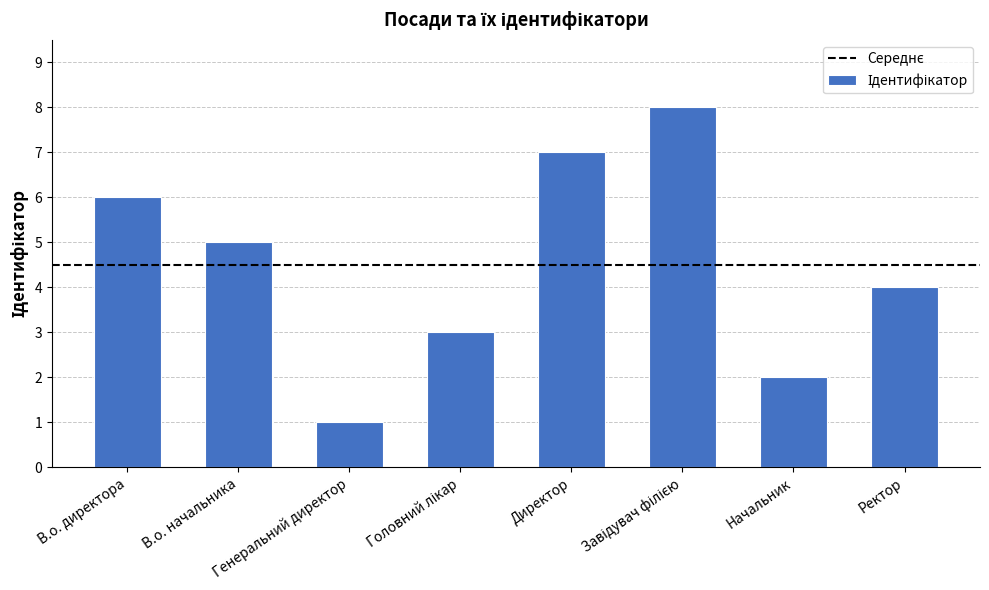

Reading right to left, extract all data points from this chart.

4	2	8	7	3	1	5	6